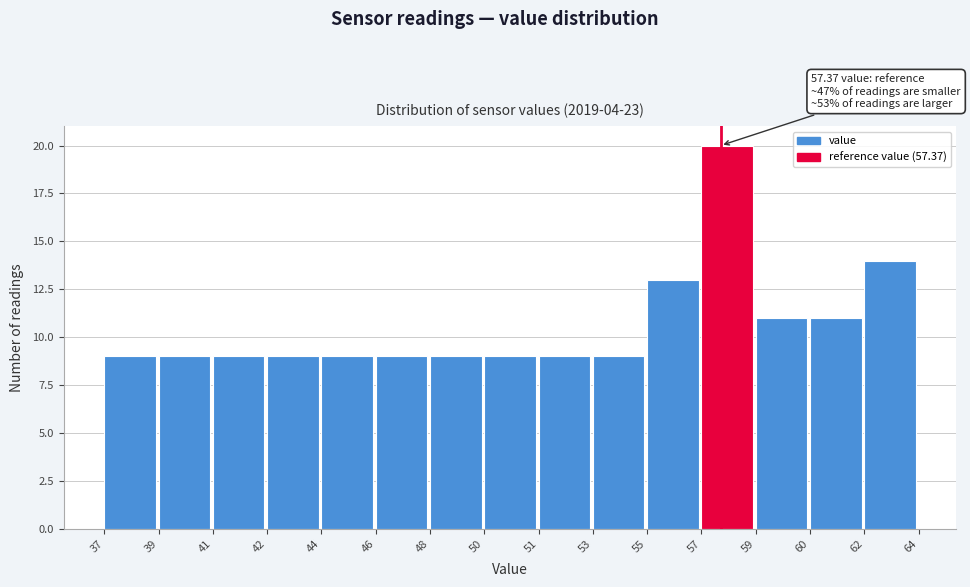

Reading left to right, list all the values displayed in this chart.

9	9	9	9	9	9	9	9	9	9	13	20	11	11	14